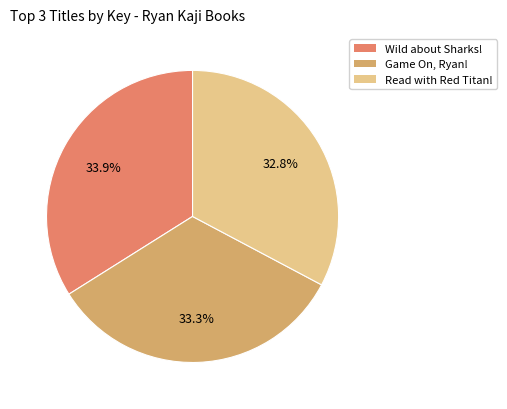

Count the number of slices in the pie.

3